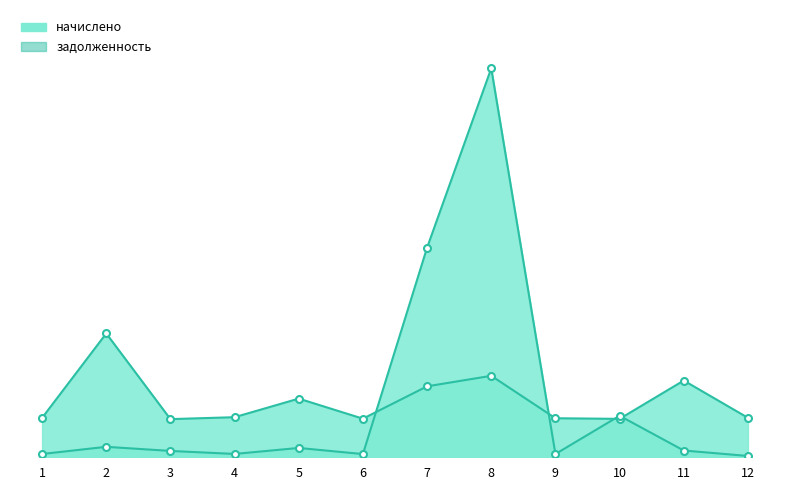

Is the value of начислено at 4 greater than the value of задолженность at 3?

Yes